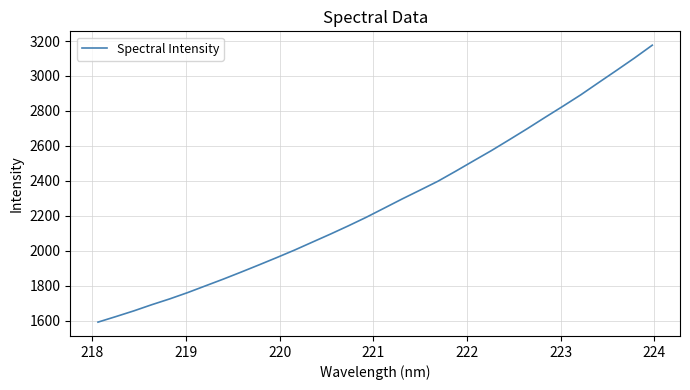

What is the difference between the maximum and minimum values?

1584.3